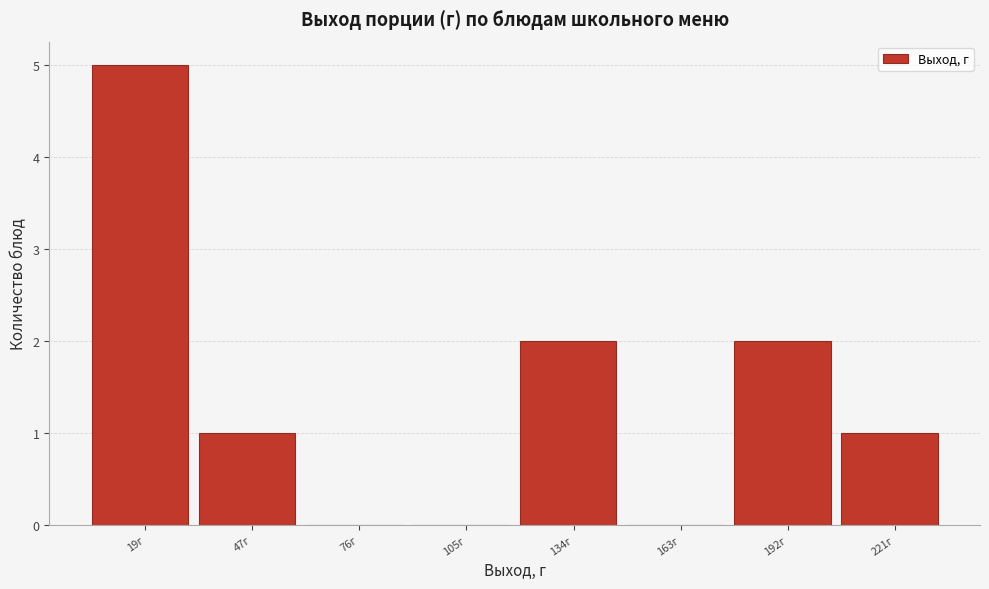

Reading right to left, transcribe all the data shown in this chart.

221г=1	192г=2	163г=0	134г=2	105г=0	76г=0	47г=1	19г=5